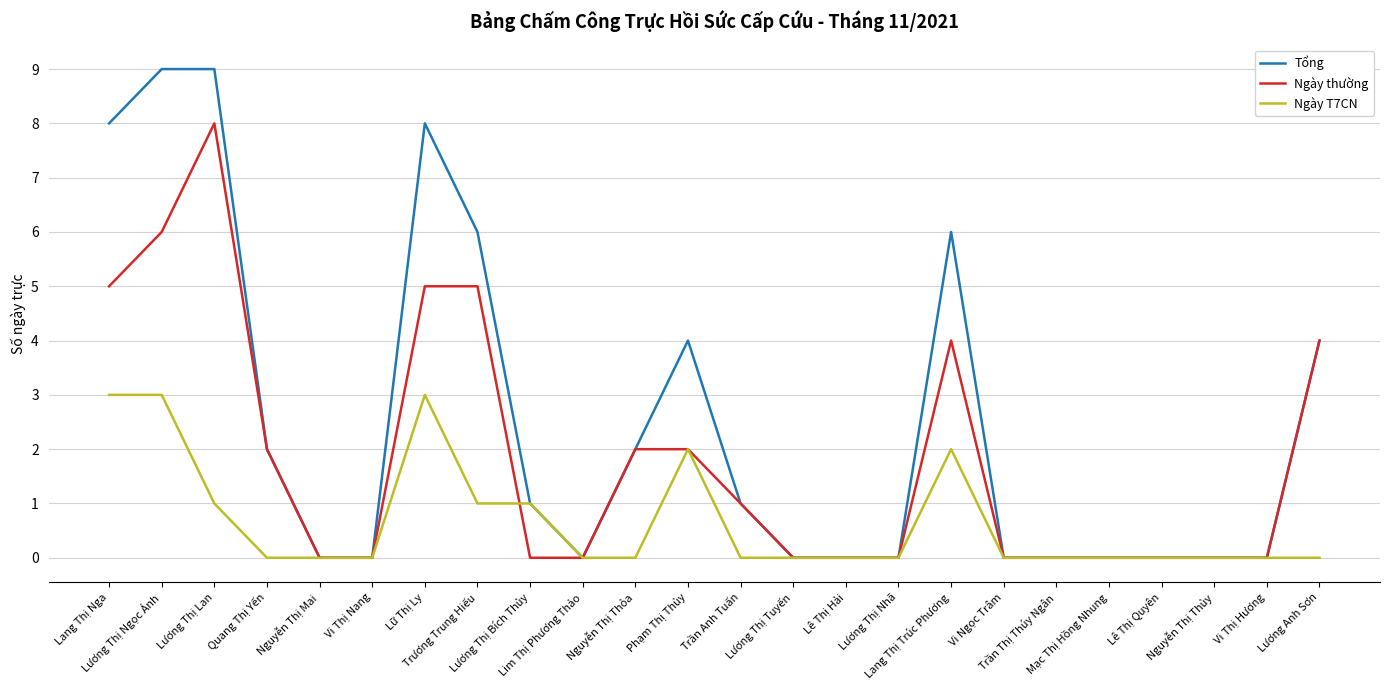

How many lines are shown in the chart?

3